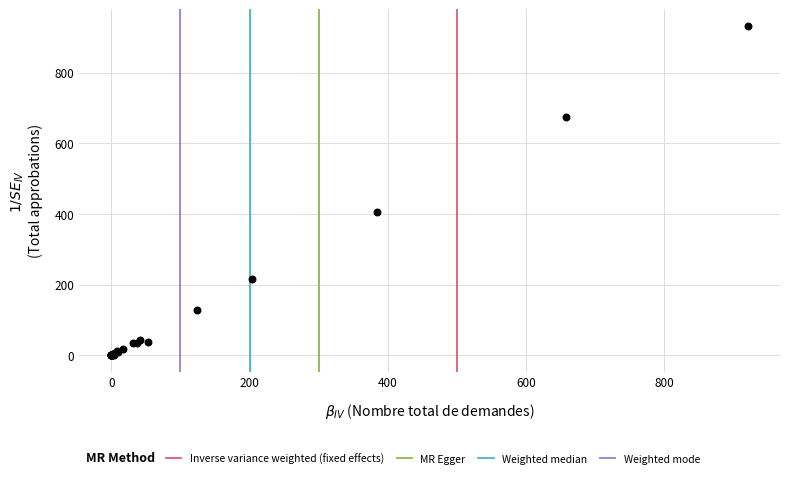

What Y value in the scatter plot is closest to 466?

406